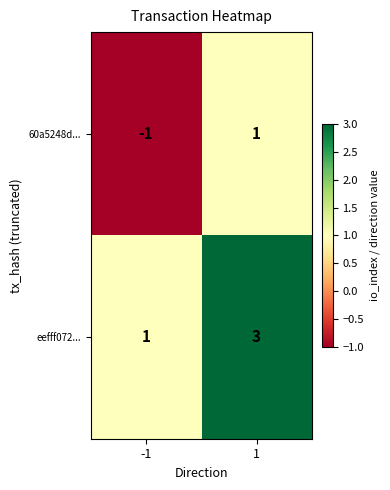

How many data points does each series have?

2